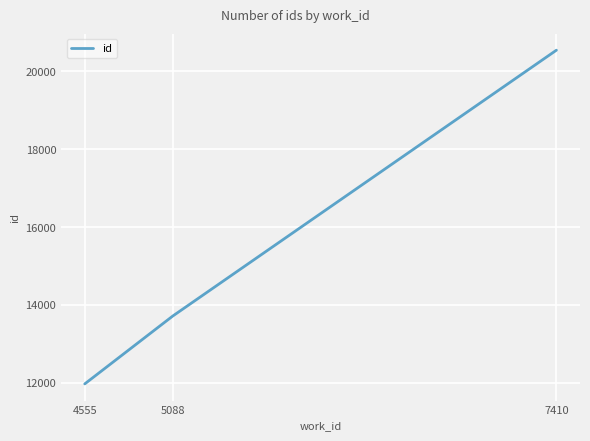

Which has a higher value, 7410 or 5088?

7410